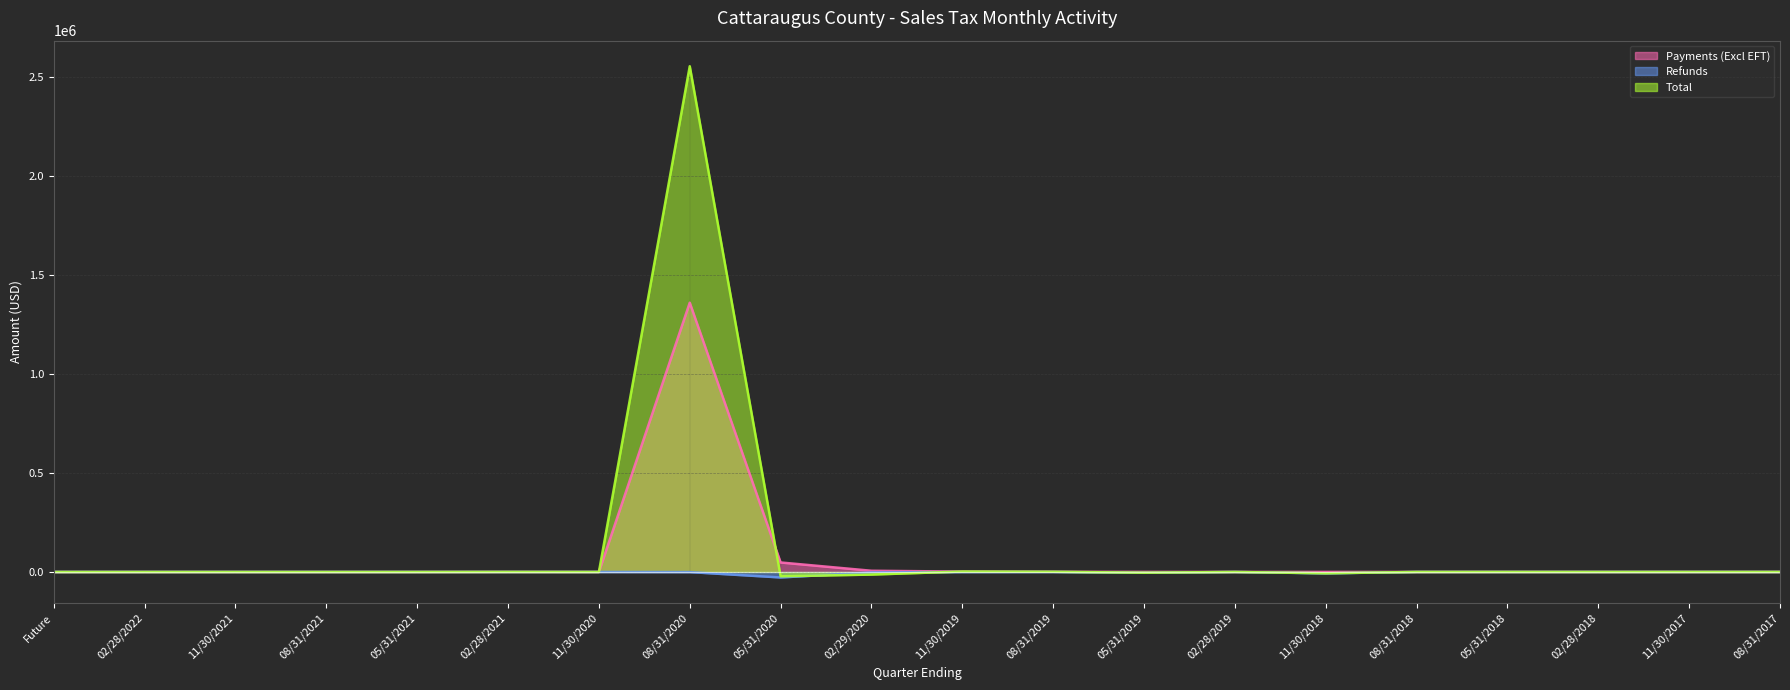

Which series has the largest total across all categories?

Total